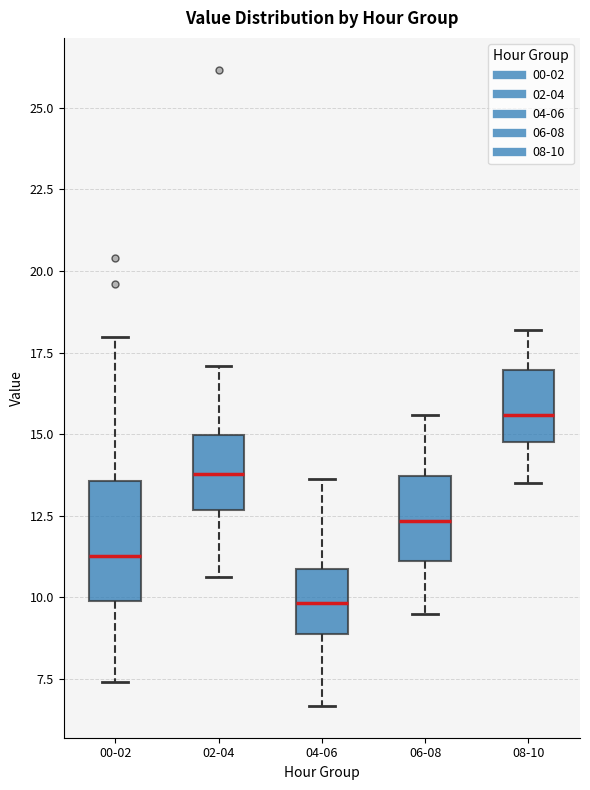

Reading left to right, read every box against the y-axis: the position of its median line, the range the box covers, and the ends of its whiskers. The values are not printed on the chart, so give them approximately, as read against the axis.

00-02: median 11.5, box 10.0 to 13.5, whiskers 7.5 to 18.0
02-04: median 14.0, box 12.5 to 15.0, whiskers 10.5 to 17.0
04-06: median 10.0, box 9.0 to 11.0, whiskers 6.5 to 13.5
06-08: median 12.5, box 11.0 to 13.5, whiskers 9.5 to 15.5
08-10: median 15.5, box 15.0 to 17.0, whiskers 13.5 to 18.0